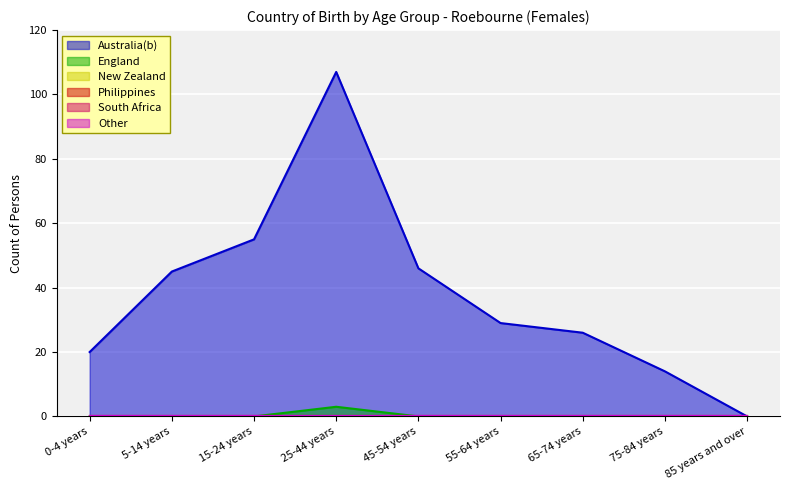

What is the difference between the maximum and minimum values in the Australia(b) series?

107